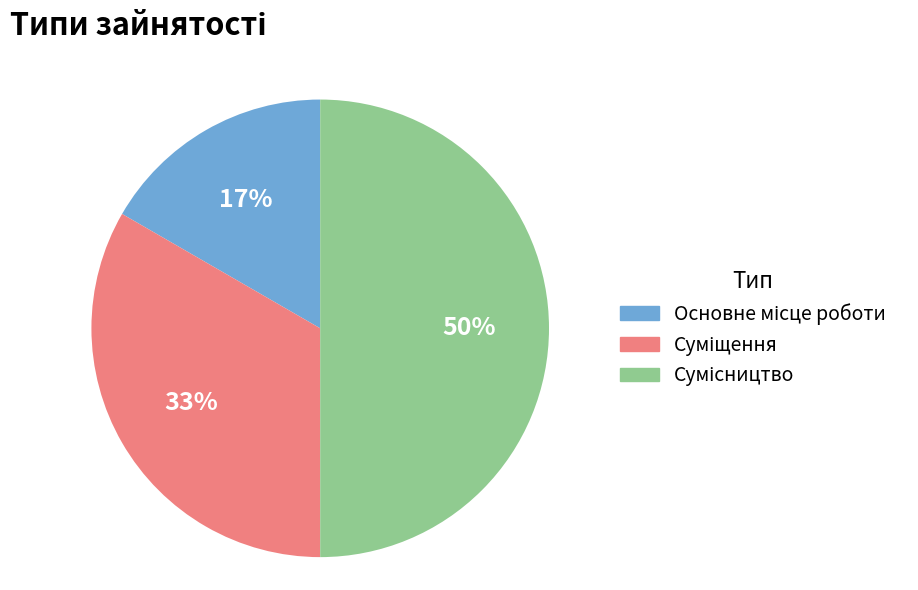

How many slices are in this pie chart?

3